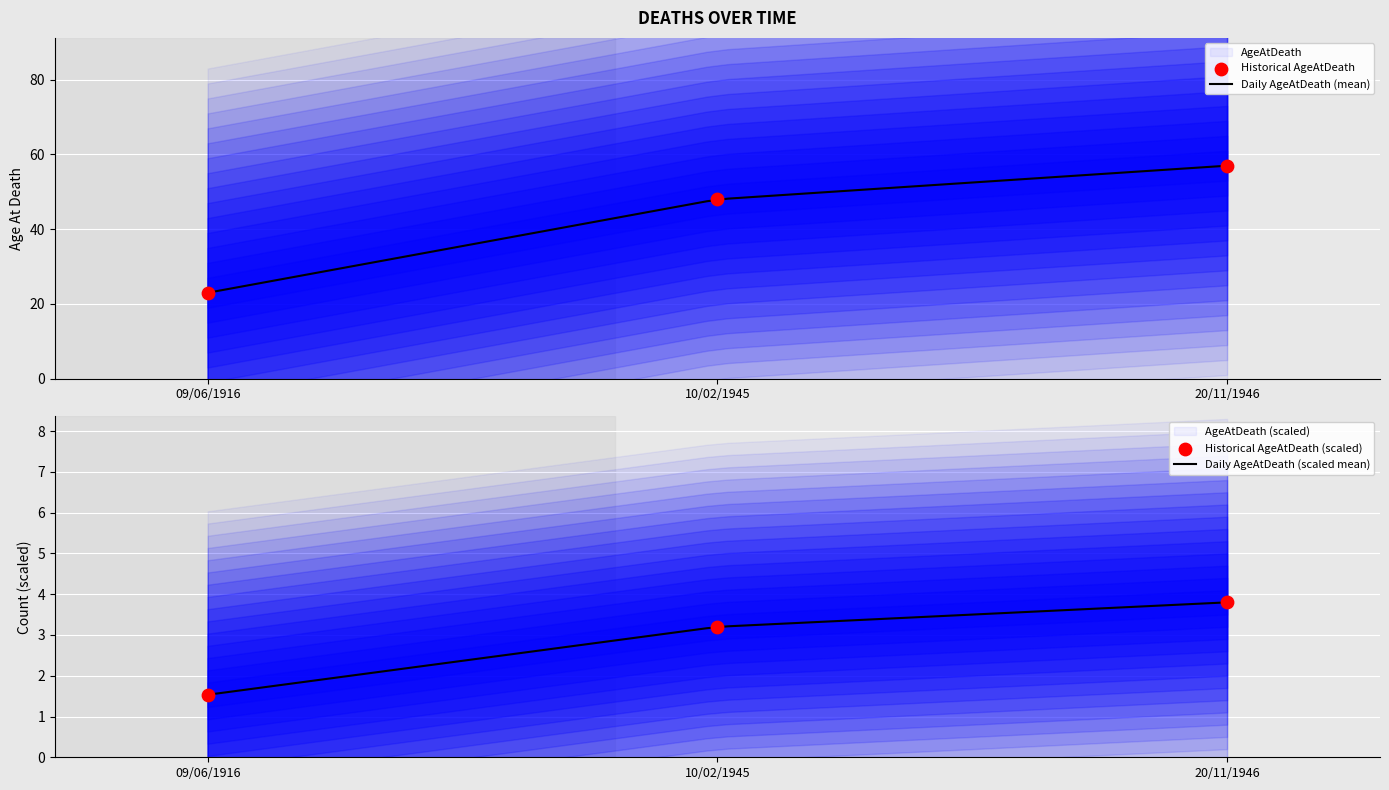

Which has a higher value, 09/06/1916 or 10/02/1945?

10/02/1945